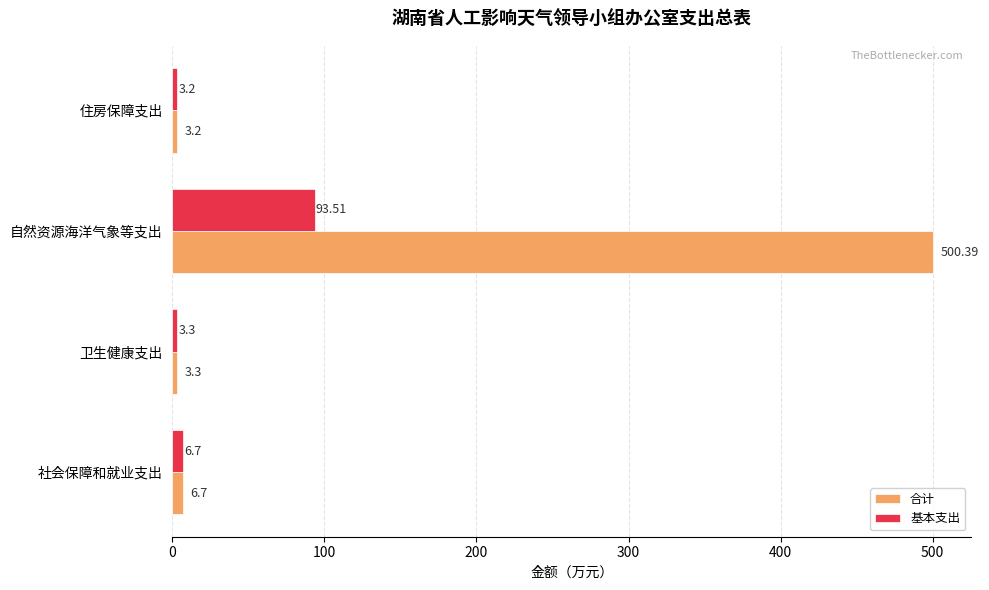

List the series in order of their peak value, lowest first.

基本支出, 合计